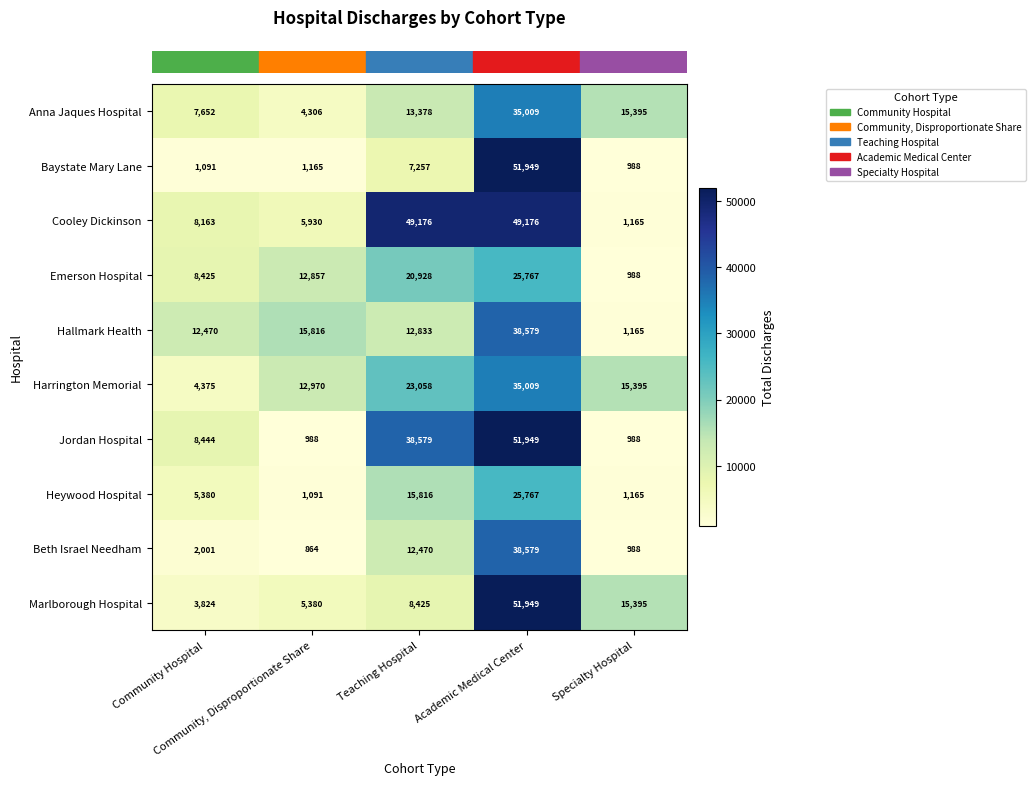

How many data points does each series have?

5